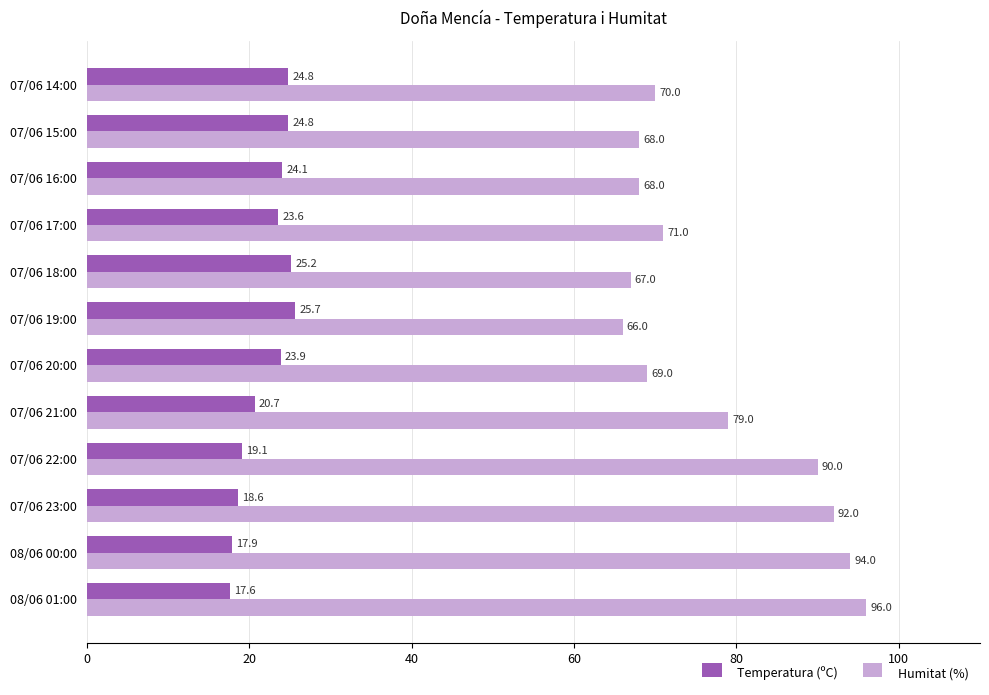

Which series changed the most between 07/06 20:00 and 07/06 17:00?

Humitat (%)